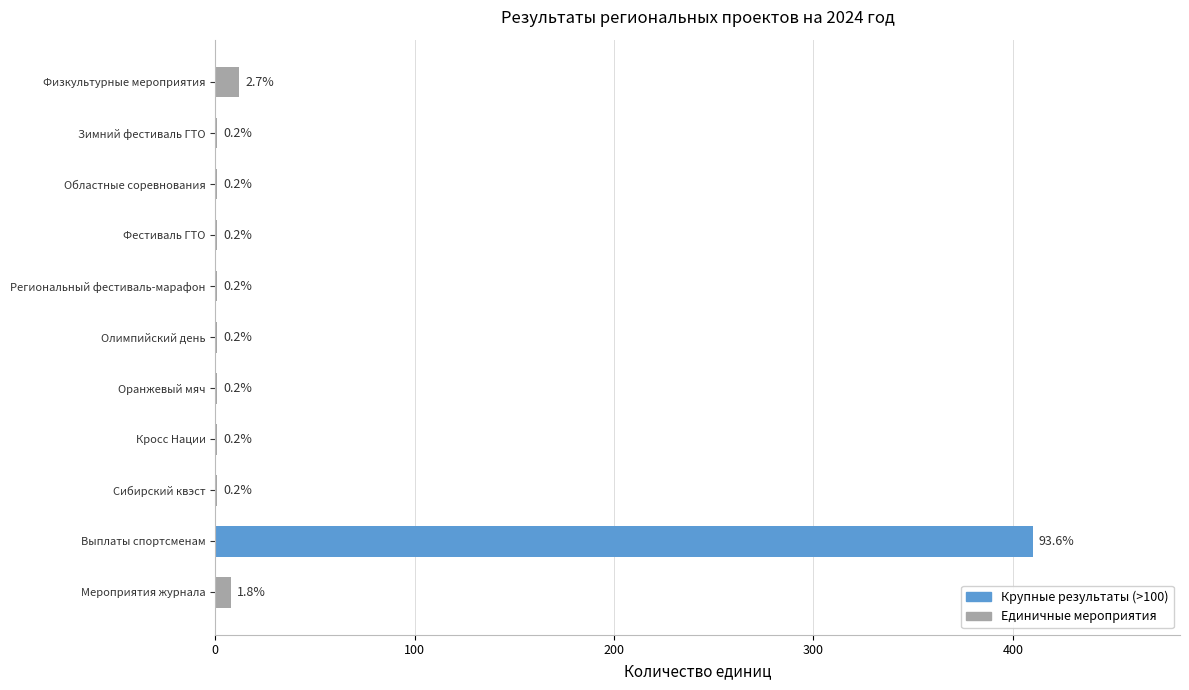

What is the difference between the maximum and second lowest values?

409